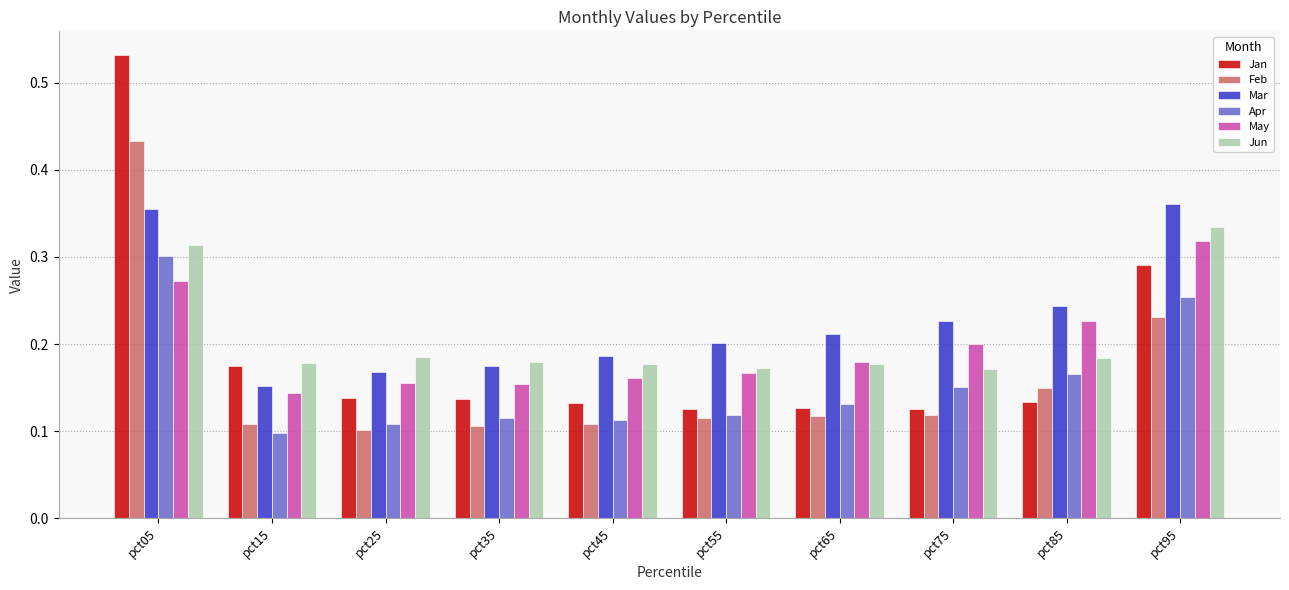

Count the number of categories in the chart.

10